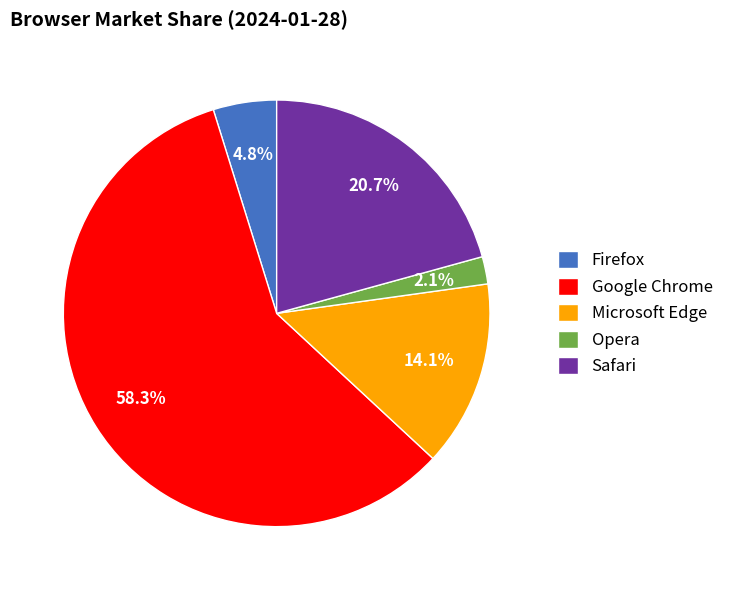

Does Google Chrome account for over 50% of the chart?

Yes